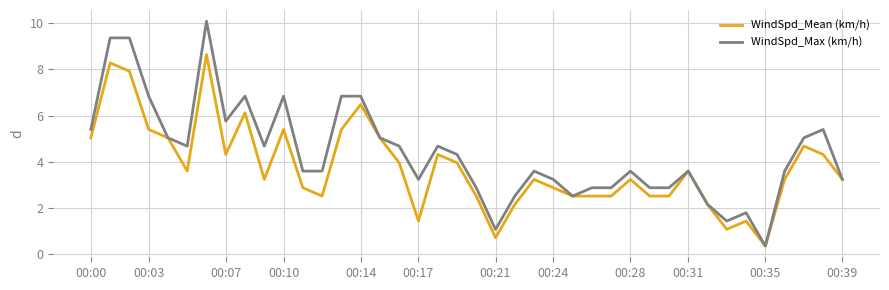

What is the highest value of the WindSpd_Mean (km/h) series?

8.6